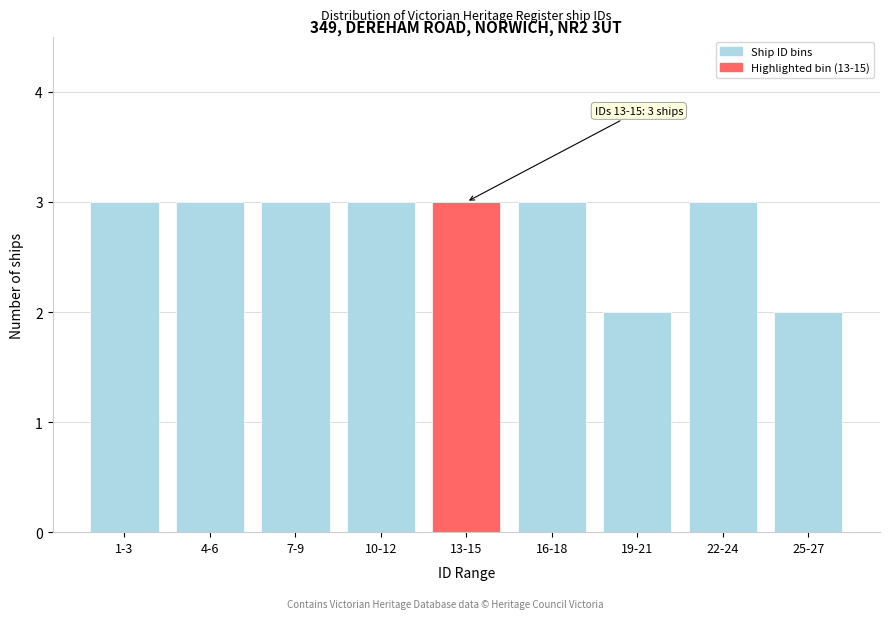

Reading right to left, transcribe all the data shown in this chart.

25-27=2	22-24=3	19-21=2	16-18=3	13-15=3	10-12=3	7-9=3	4-6=3	1-3=3